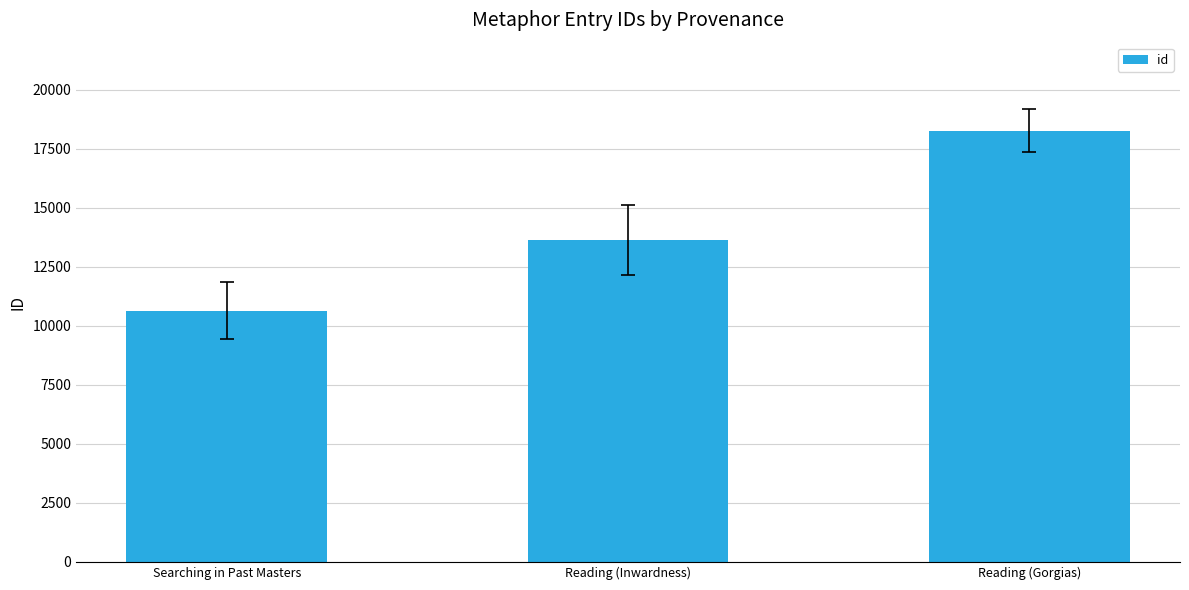

What is the change in value from Reading (Inwardness) to Reading (Gorgias)?

+4637